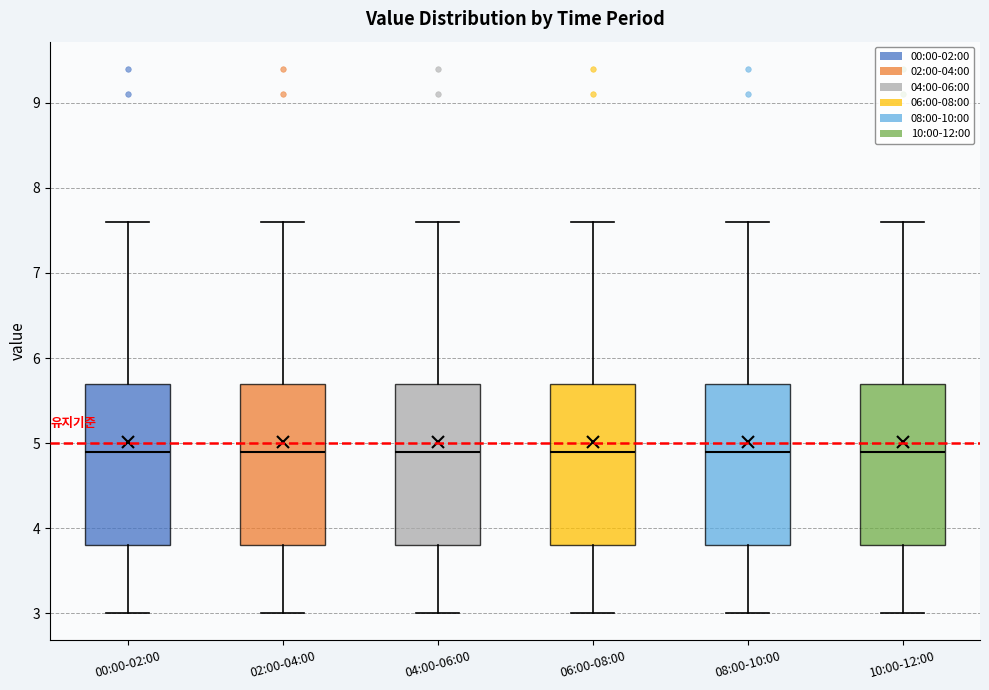

Reading left to right, transcribe this box plot: for each box, give where its median line is, the range the box spans, and where its two whiskers end, as read against the y-axis. The values are not printed on the chart, so give them approximately, as read against the axis.

00:00-02:00: median 4.9, box 3.8 to 5.7, whiskers 3.0 to 7.6
02:00-04:00: median 4.9, box 3.8 to 5.7, whiskers 3.0 to 7.6
04:00-06:00: median 4.9, box 3.8 to 5.7, whiskers 3.0 to 7.6
06:00-08:00: median 4.9, box 3.8 to 5.7, whiskers 3.0 to 7.6
08:00-10:00: median 4.9, box 3.8 to 5.7, whiskers 3.0 to 7.6
10:00-12:00: median 4.9, box 3.8 to 5.7, whiskers 3.0 to 7.6